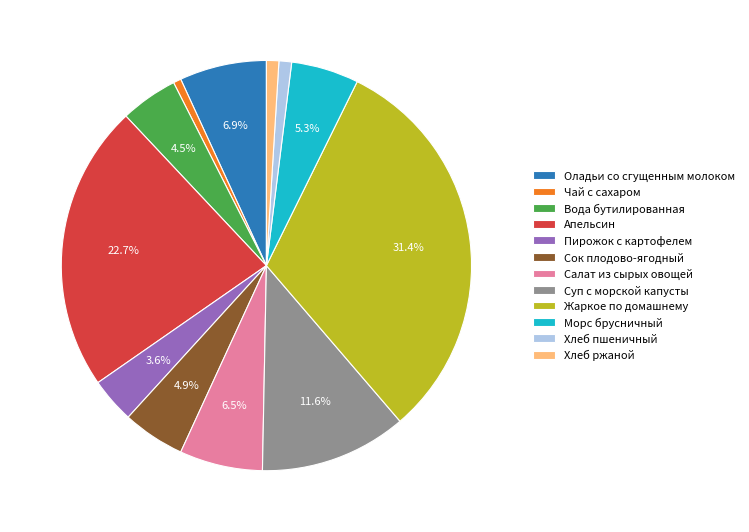

Is the sum of Вода бутилированная and Салат из сырых овощей greater than half?

No